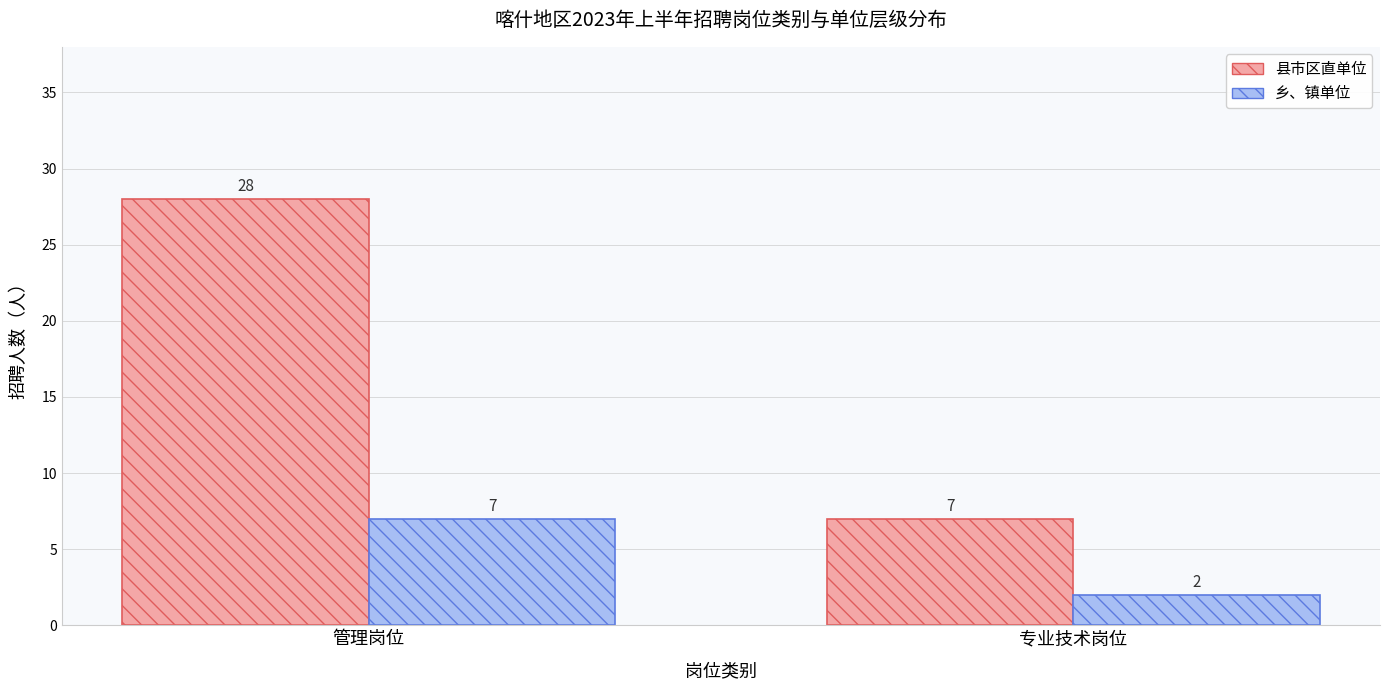

What is the difference between the 乡、镇单位 values at 专业技术岗位 and 管理岗位?

5